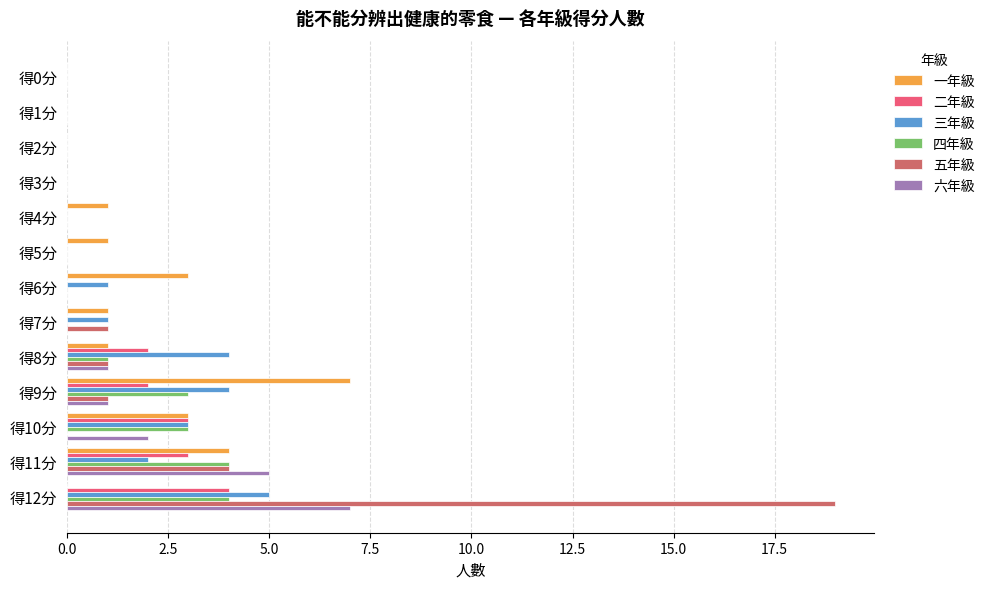

What is the sum of all 三年級 values?

20